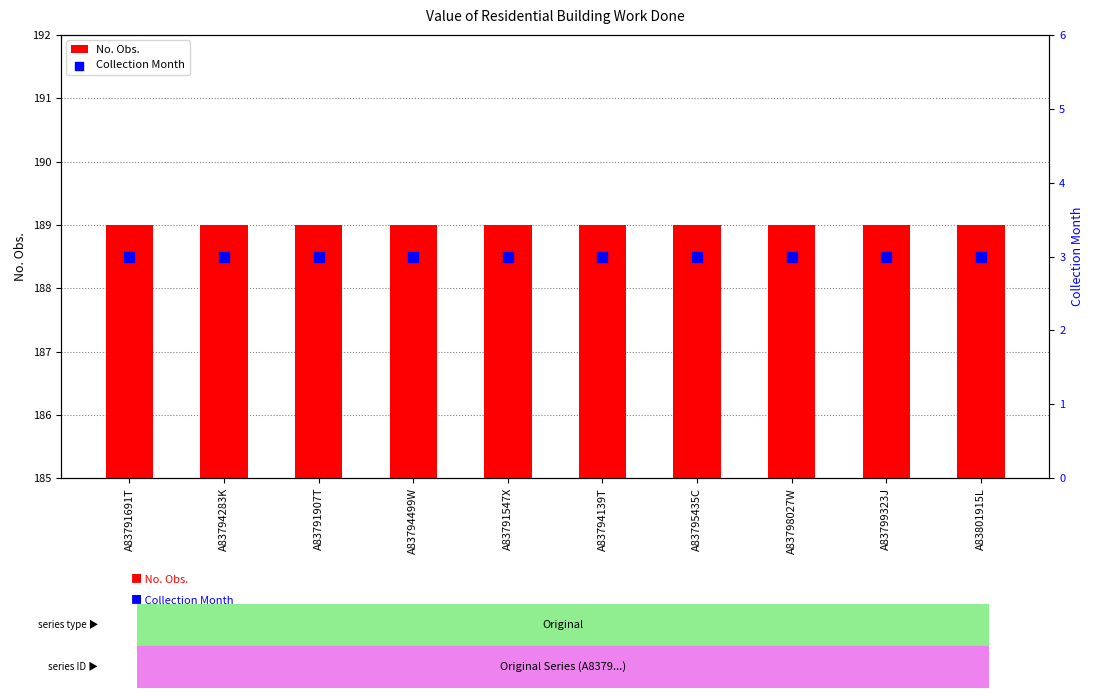

At how many categories does at least one series exceed 56?

10